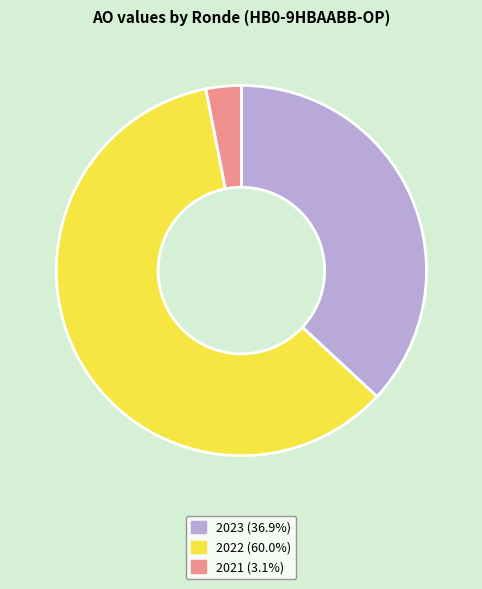

Is there any slice that represents more than half of the pie?

Yes